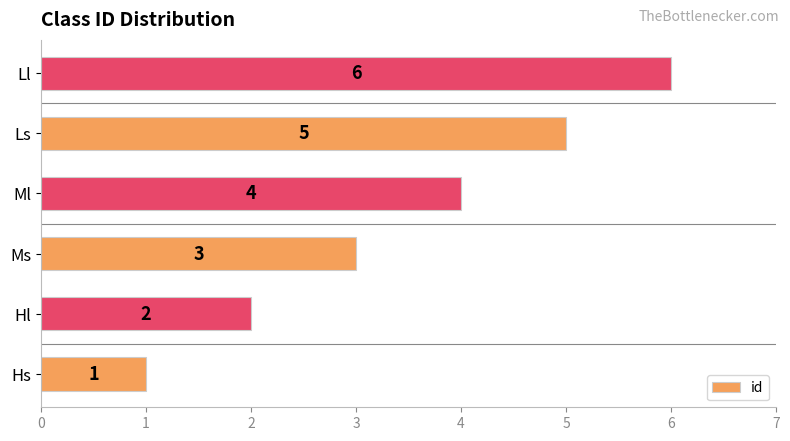

Are the bars grouped side by side (vs. stacked)?

No